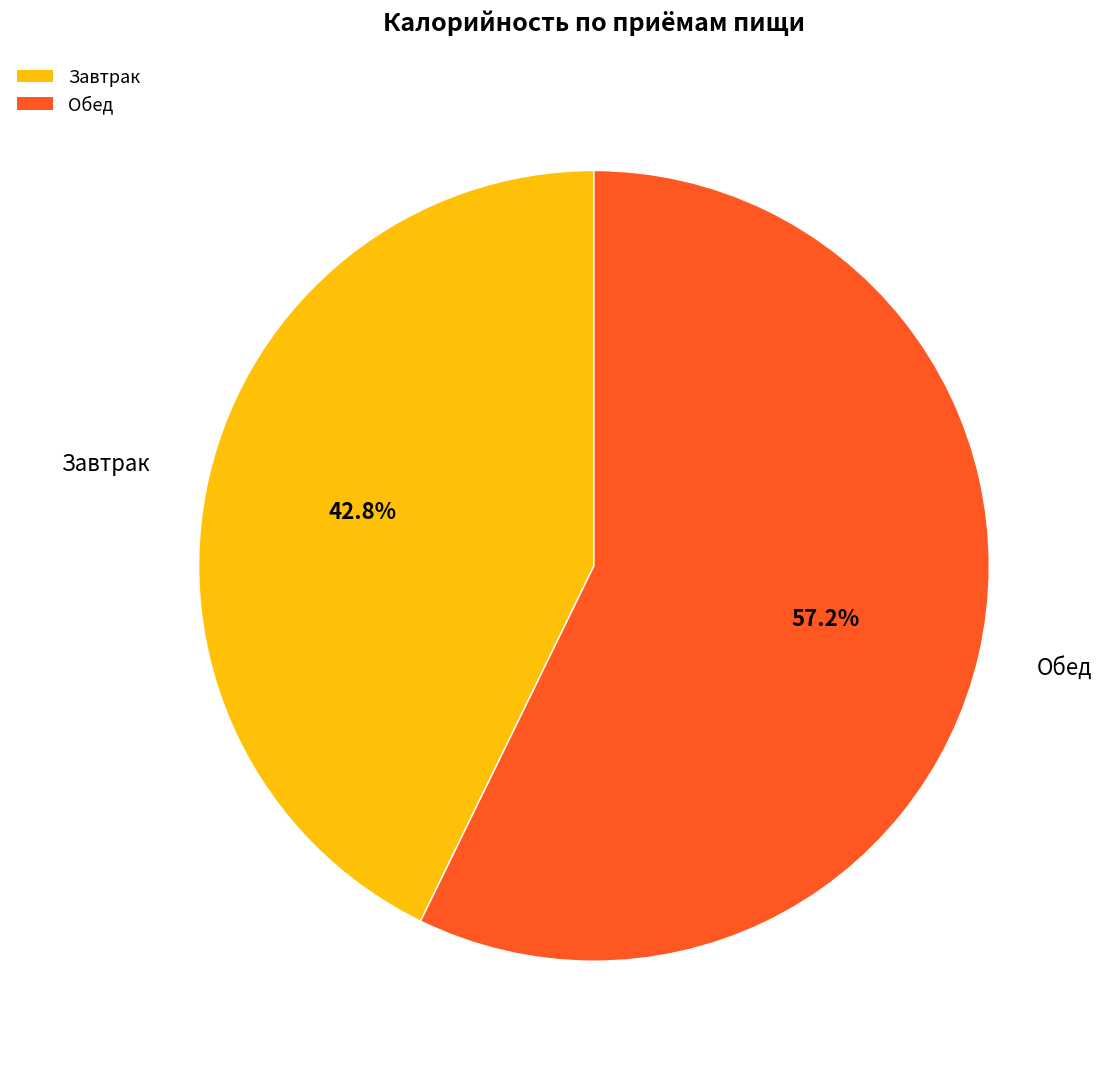

To the nearest percent, what percentage of the pie is Завтрак?

43%